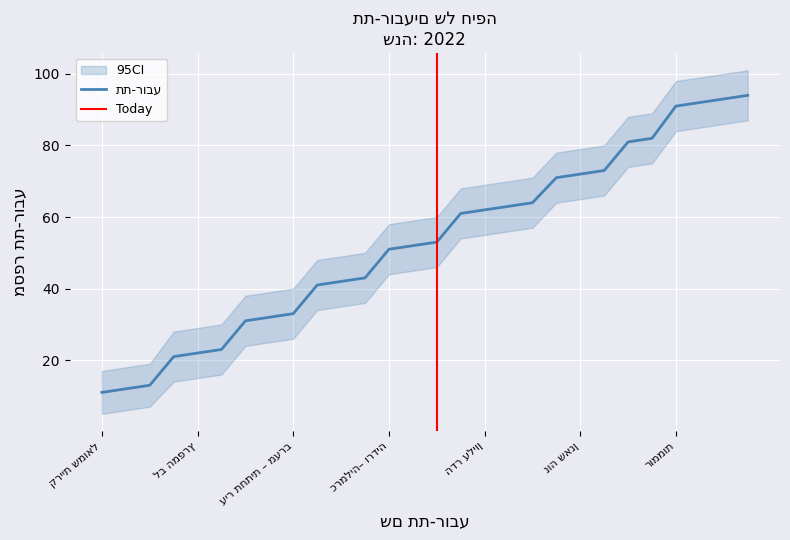

What is the greatest value displayed?

94